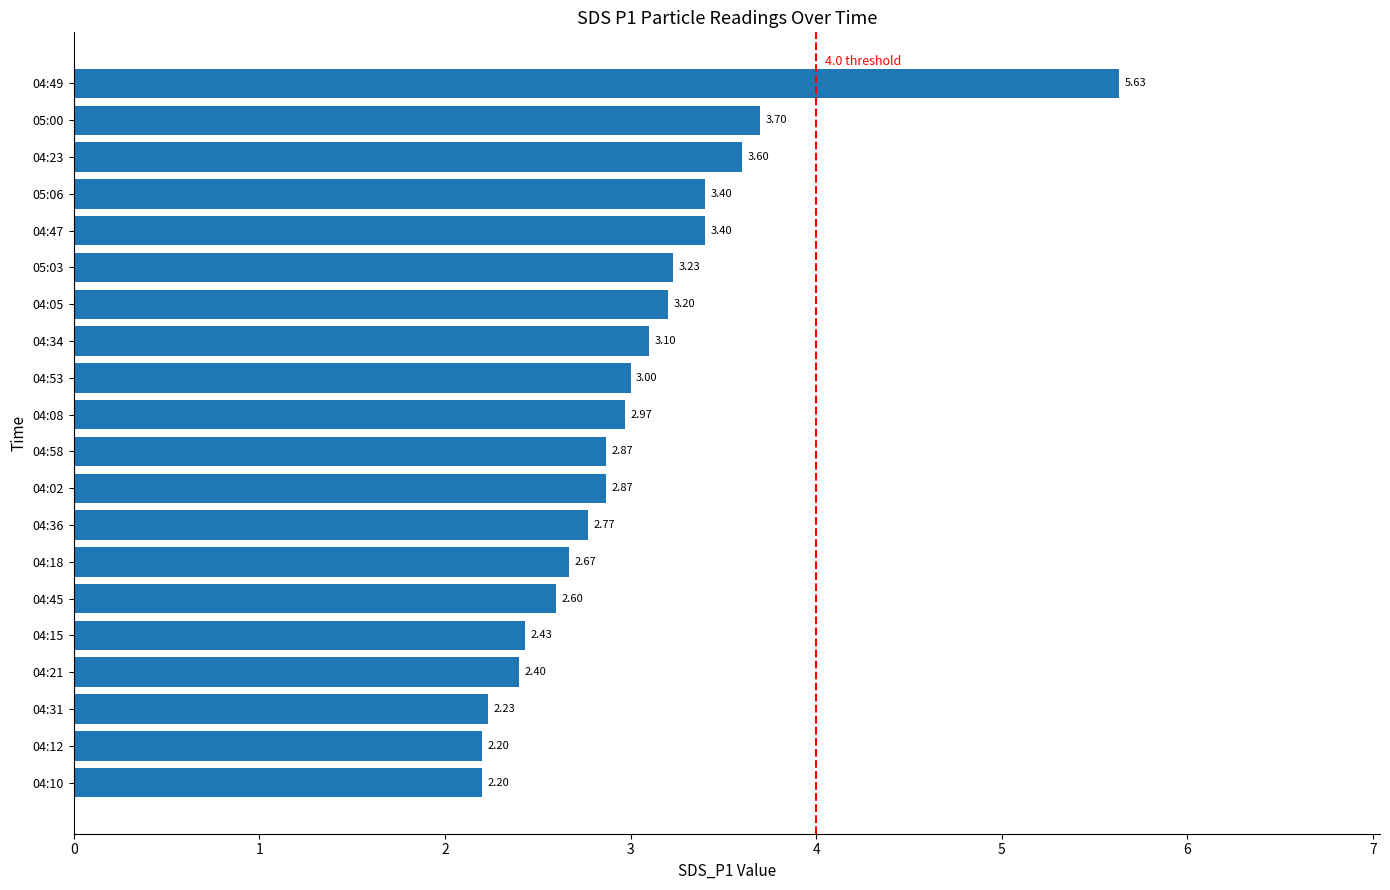

What is the change in value from 04:12 to 04:36?

+0.6